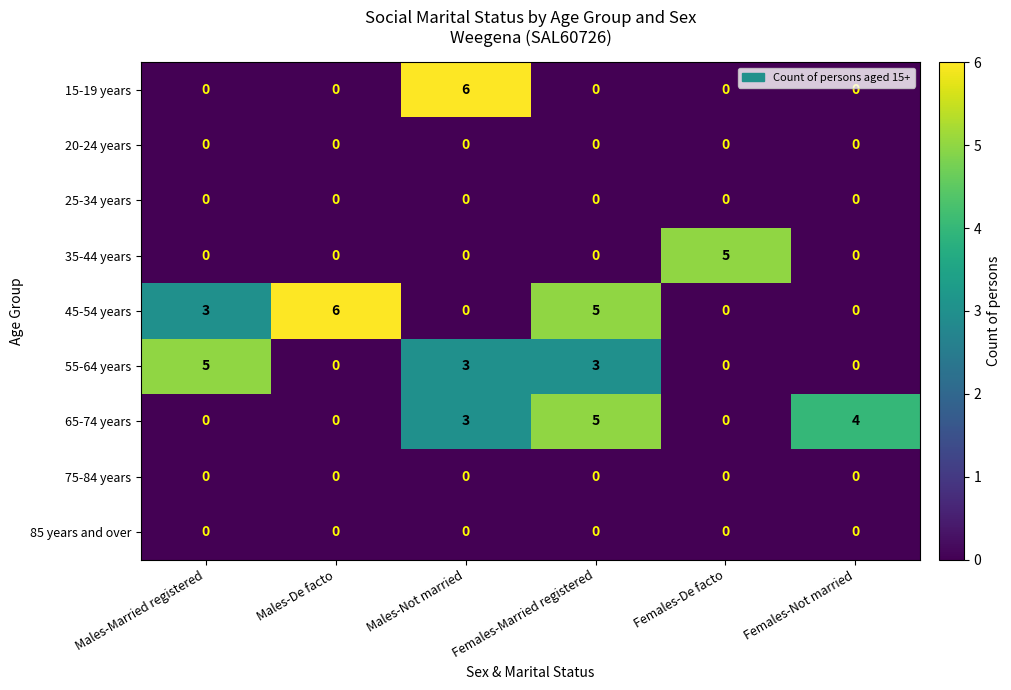

Is it true that 45-54 years equals 0 at Males-Not married?

True